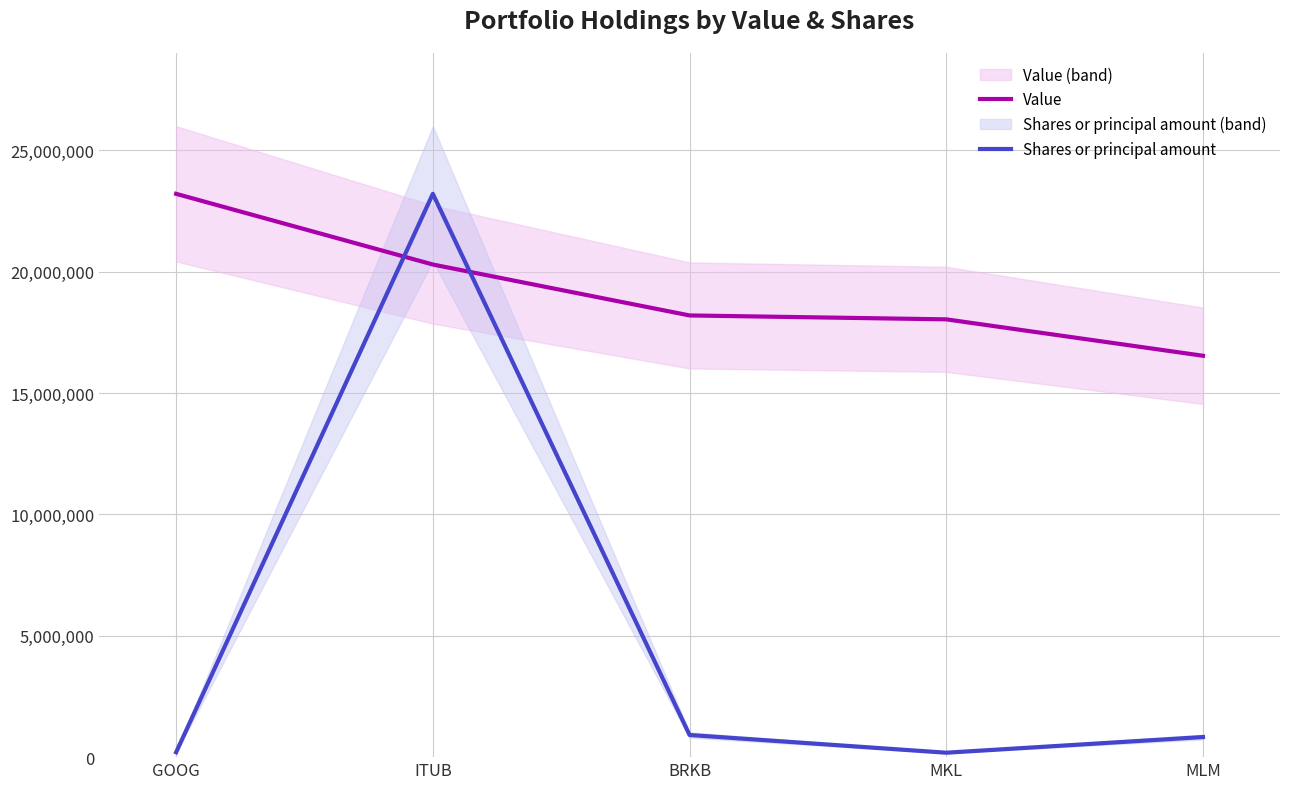

What position from the right is ITUB?

4